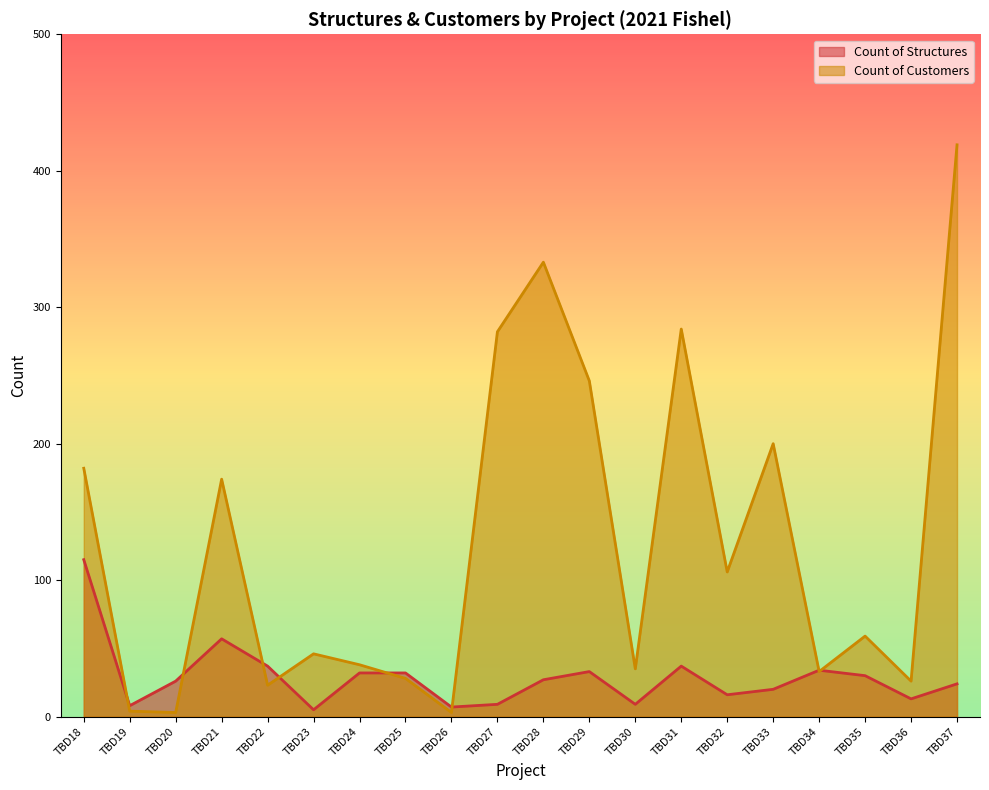

List the labels in order of Count of Customers value, smallest first.

TBD20, TBD26, TBD19, TBD22, TBD36, TBD25, TBD34, TBD30, TBD24, TBD23, TBD35, TBD32, TBD21, TBD18, TBD33, TBD29, TBD27, TBD31, TBD28, TBD37